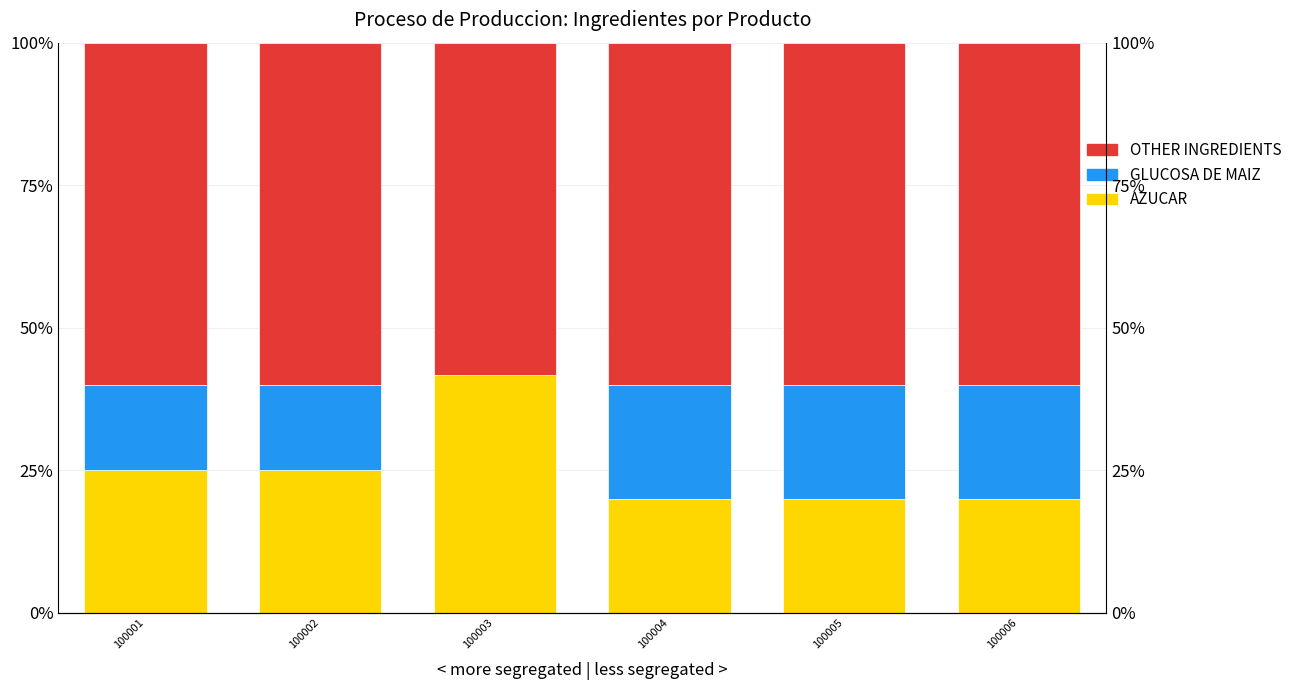

True or false: AZUCAR has a value of 41.7 at 100003.

True